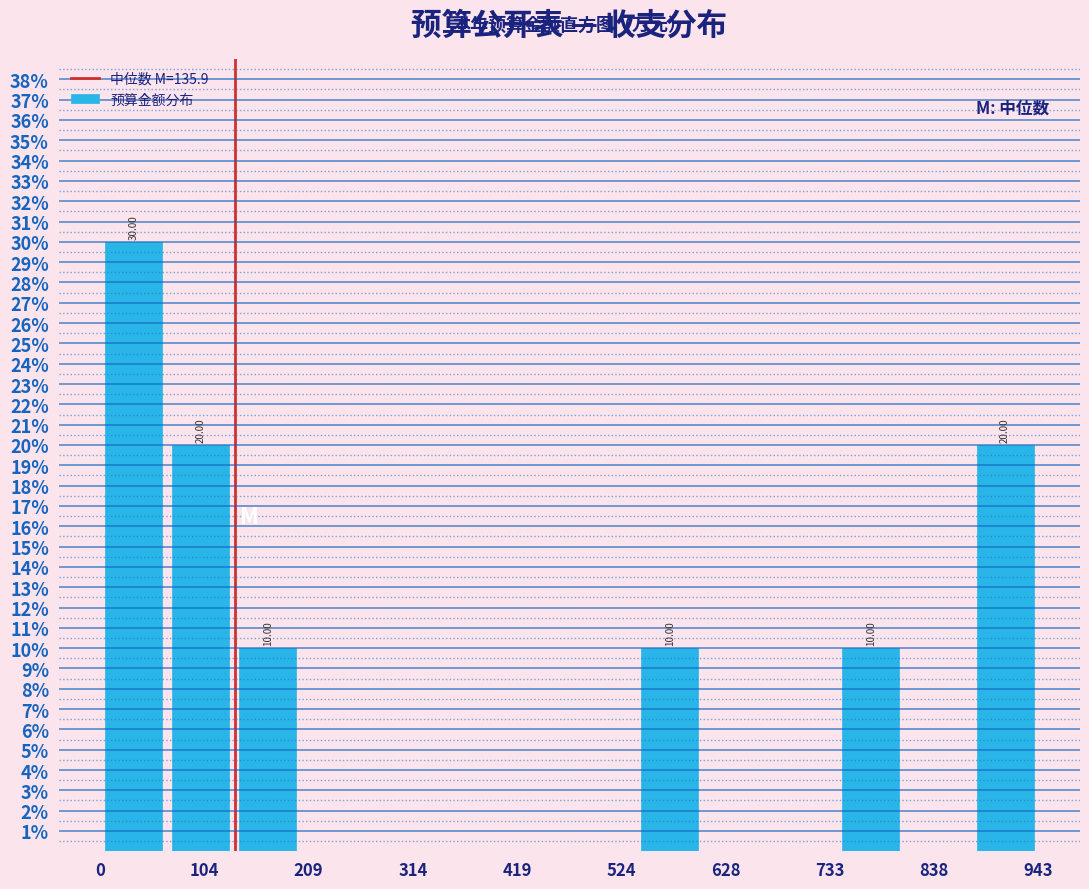

Around what value on the x-axis is the tallest bar? Give the approximate position of its centre, as read against the axis.

40